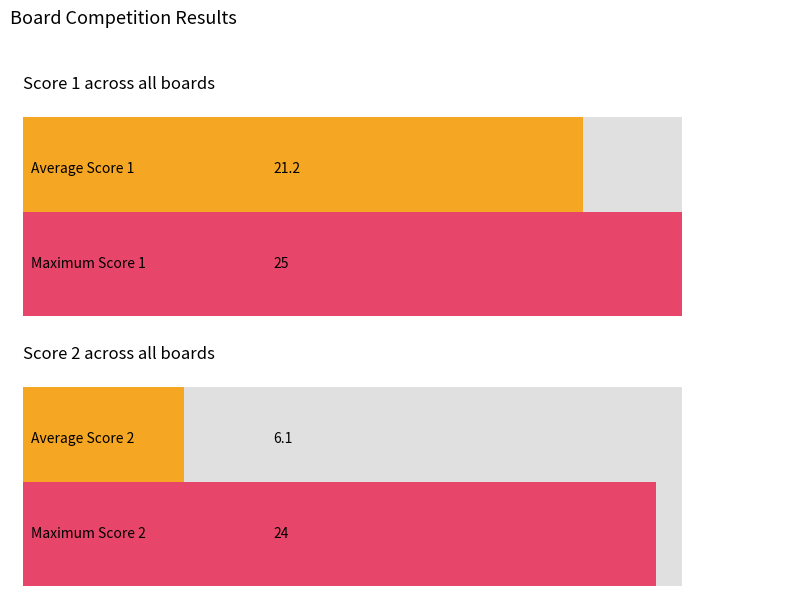

How many bars are there in each group?

2